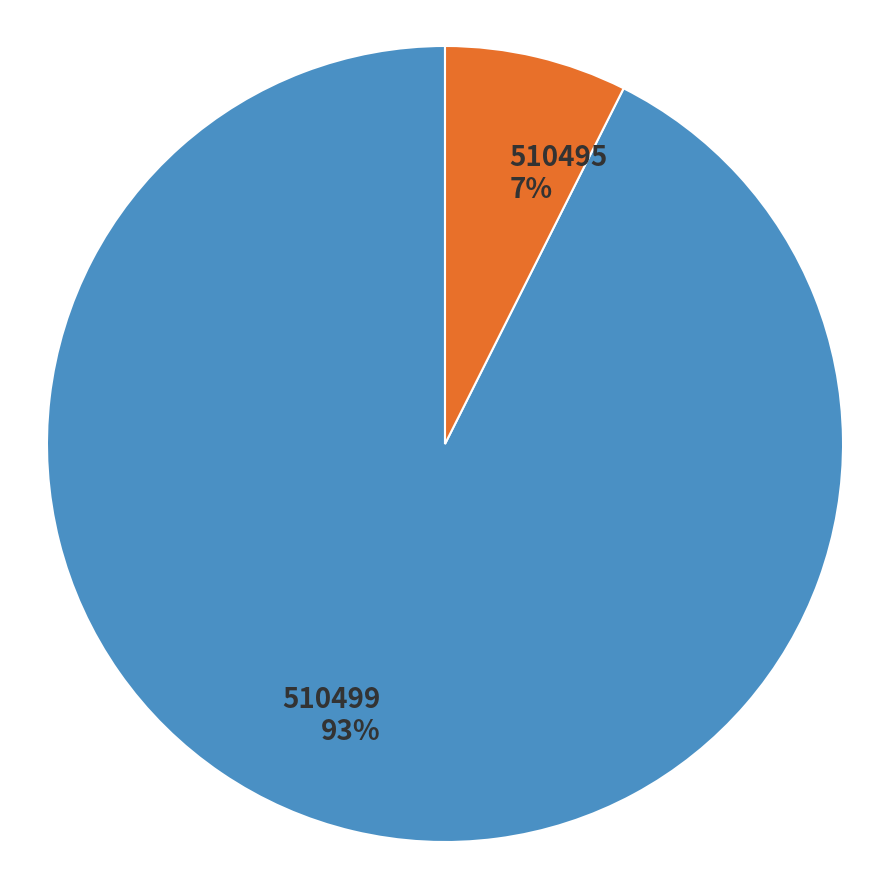

Is it true that 510495 is 1% of the pie?

False